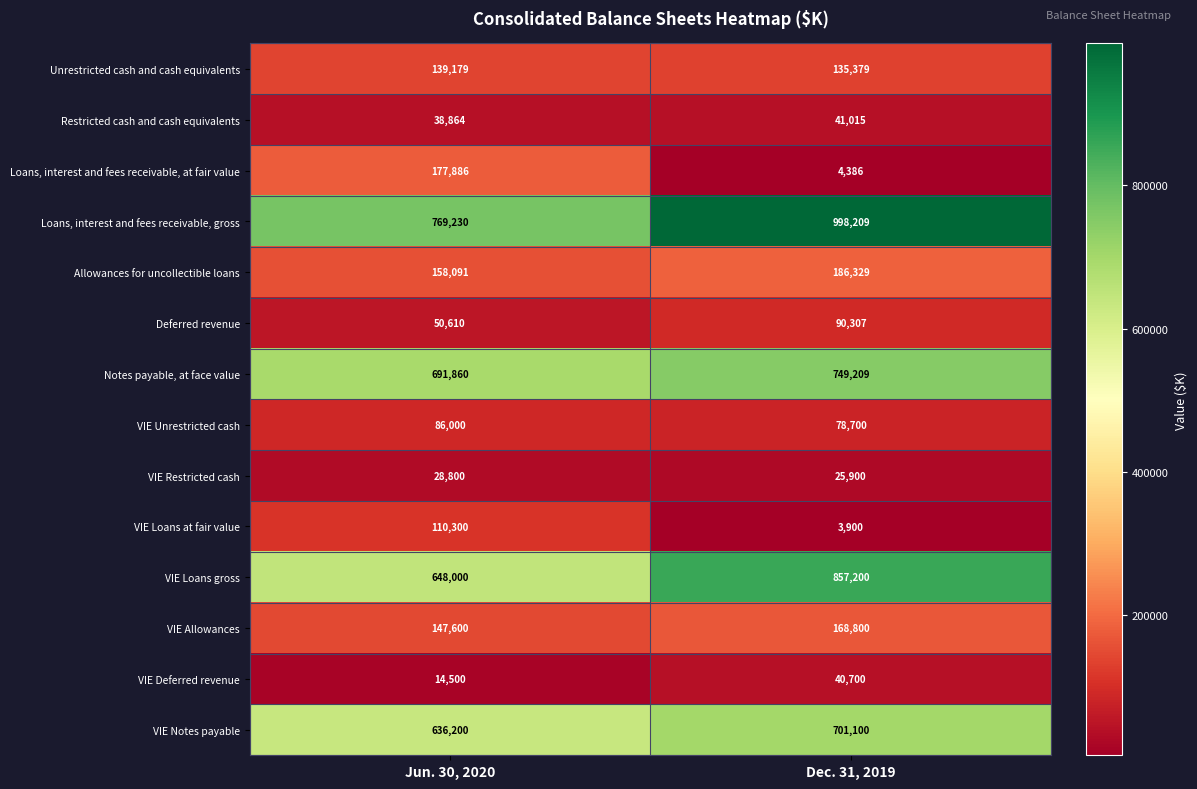

Which label corresponds to the smallest value in the chart?

Dec. 31, 2019